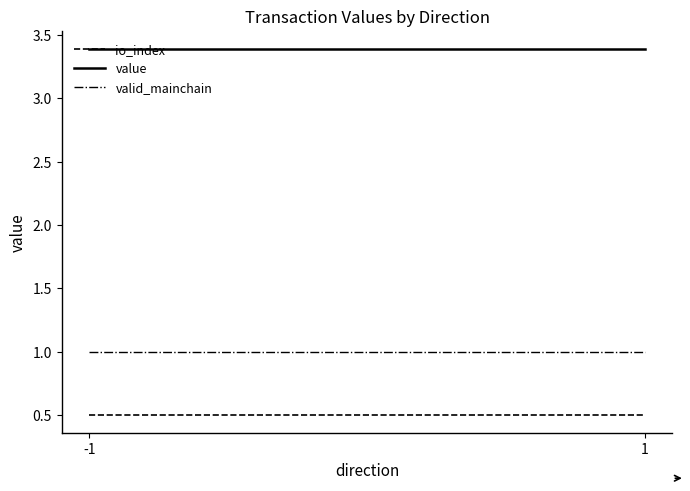

Between -1 and 1, which is larger?

-1